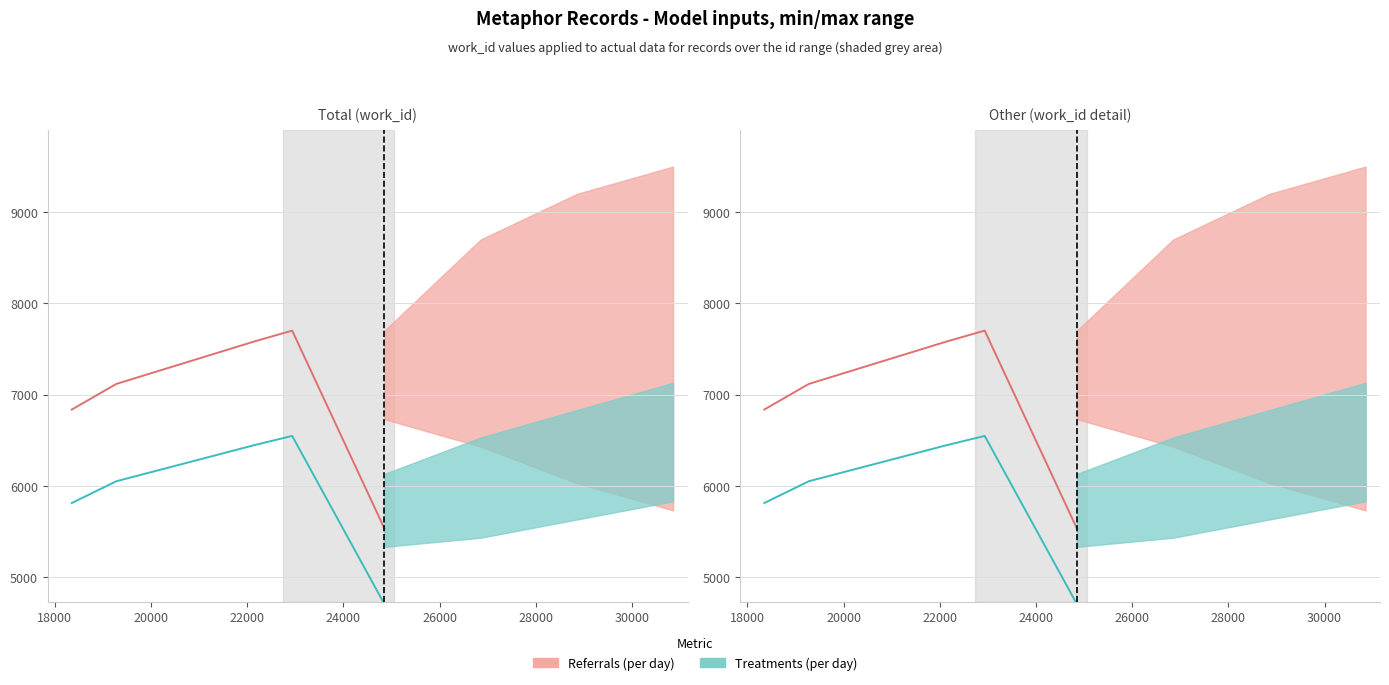

What is the difference between the second highest and second lowest values in the scaled work_id (Treatments) series?

635.0